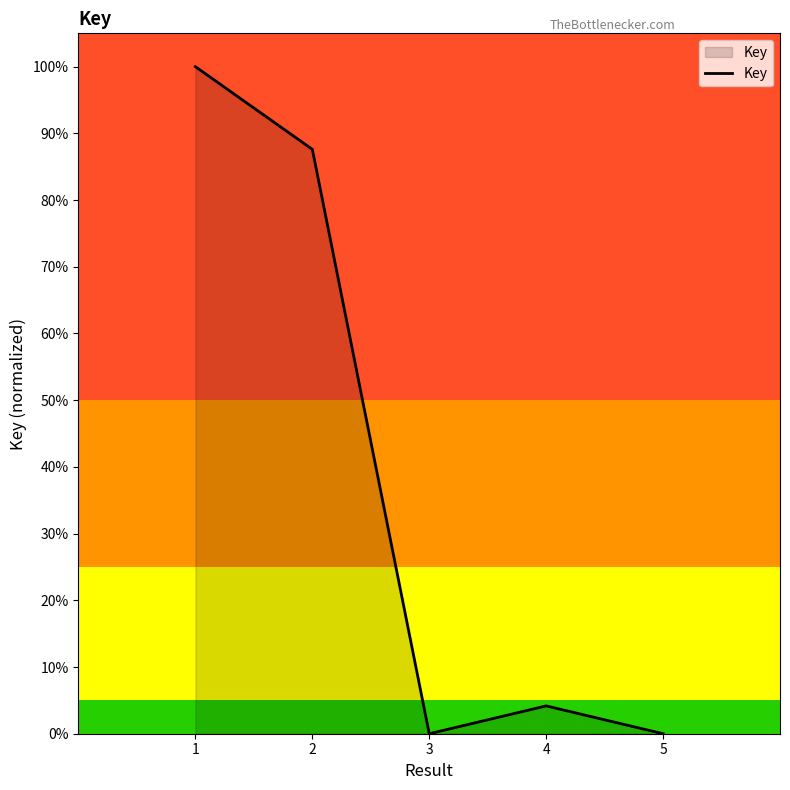

Rank the categories by value from lowest to highest.

3, 5, 4, 2, 1